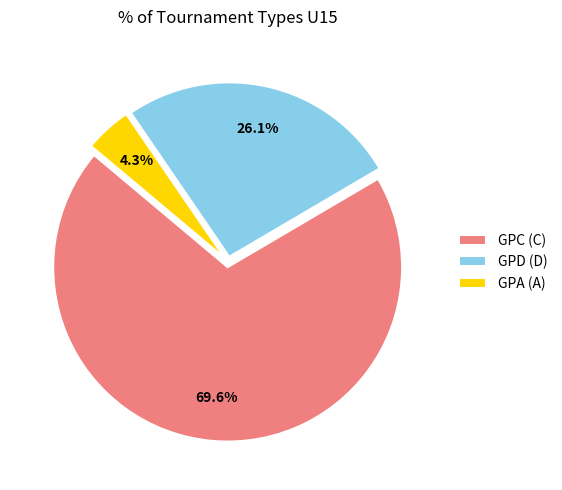

Between GPD (D) and GPA (A), which is larger?

GPD (D)